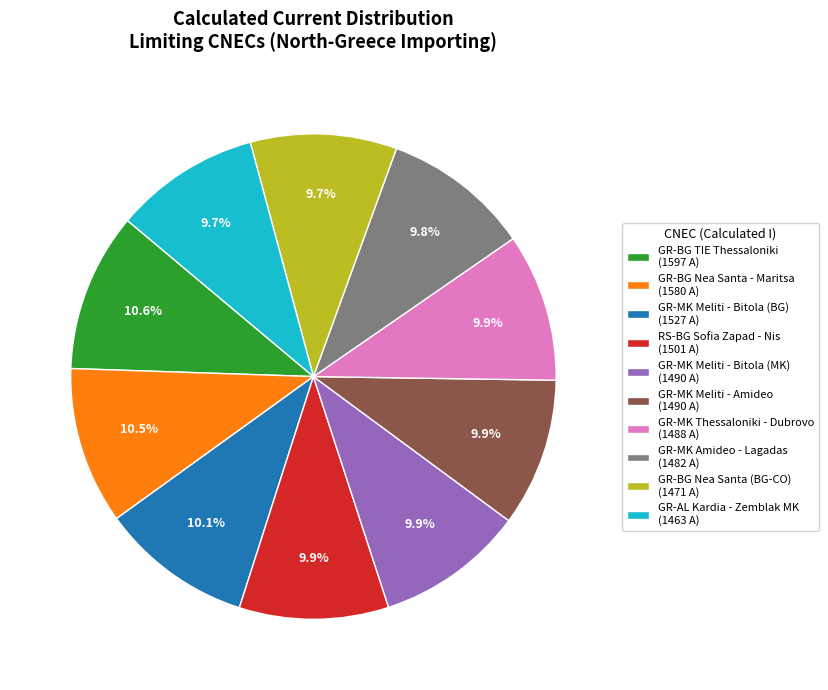

What is the ratio of the value at RS-BG Sofia Zapad - Nis (1501 A) to the value at GR-BG Nea Santa (BG-CO) (1471 A)?

1.0